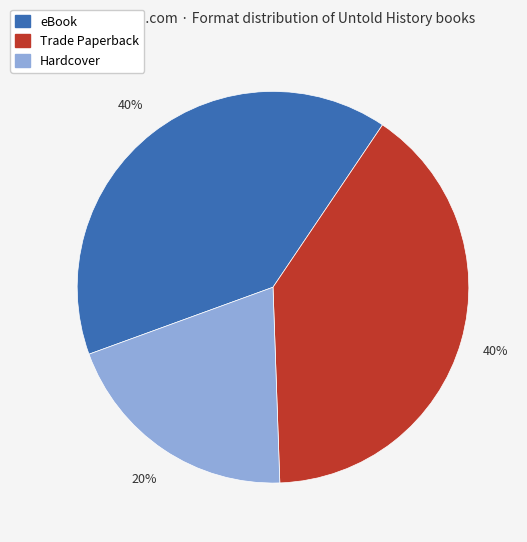

To the nearest percent, what is the difference between the largest and smallest slice percentages?

20%